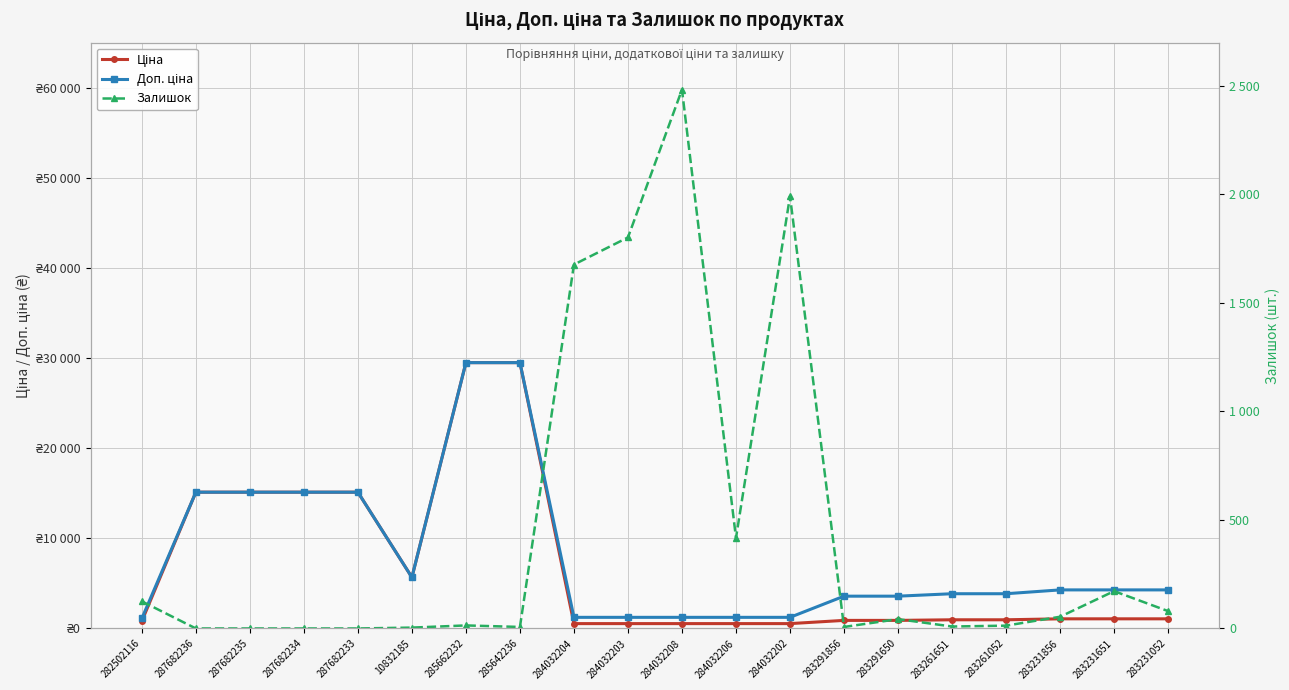

How many interior local peaks does the Залишок series have?

5